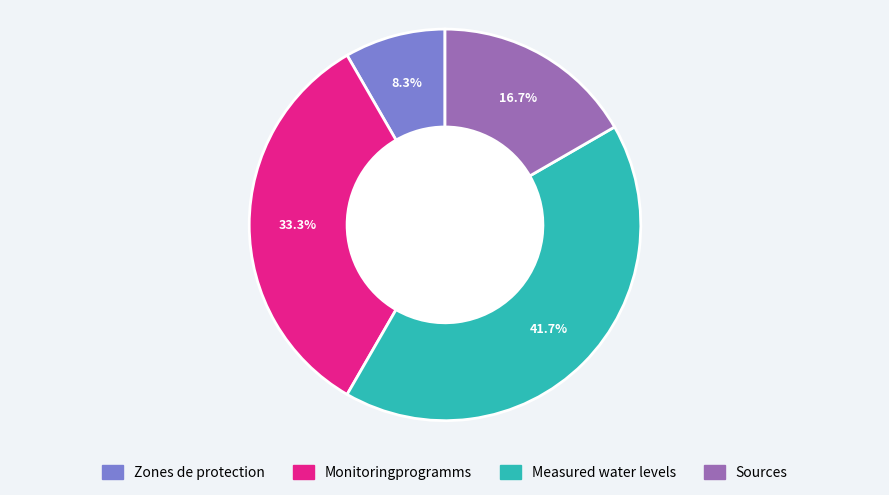

What percentage is the Sources slice, to the nearest percent?

17%